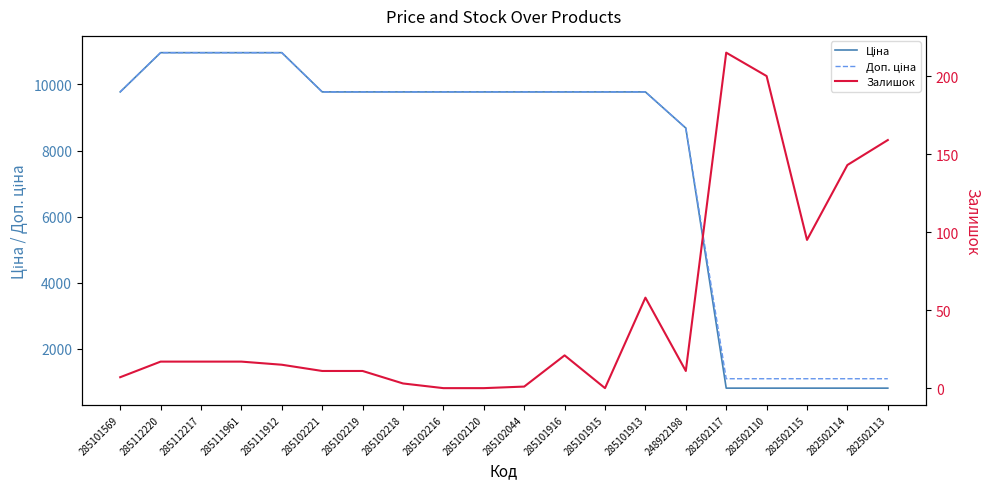

Which series has the largest range (max minus min)?

Ціна